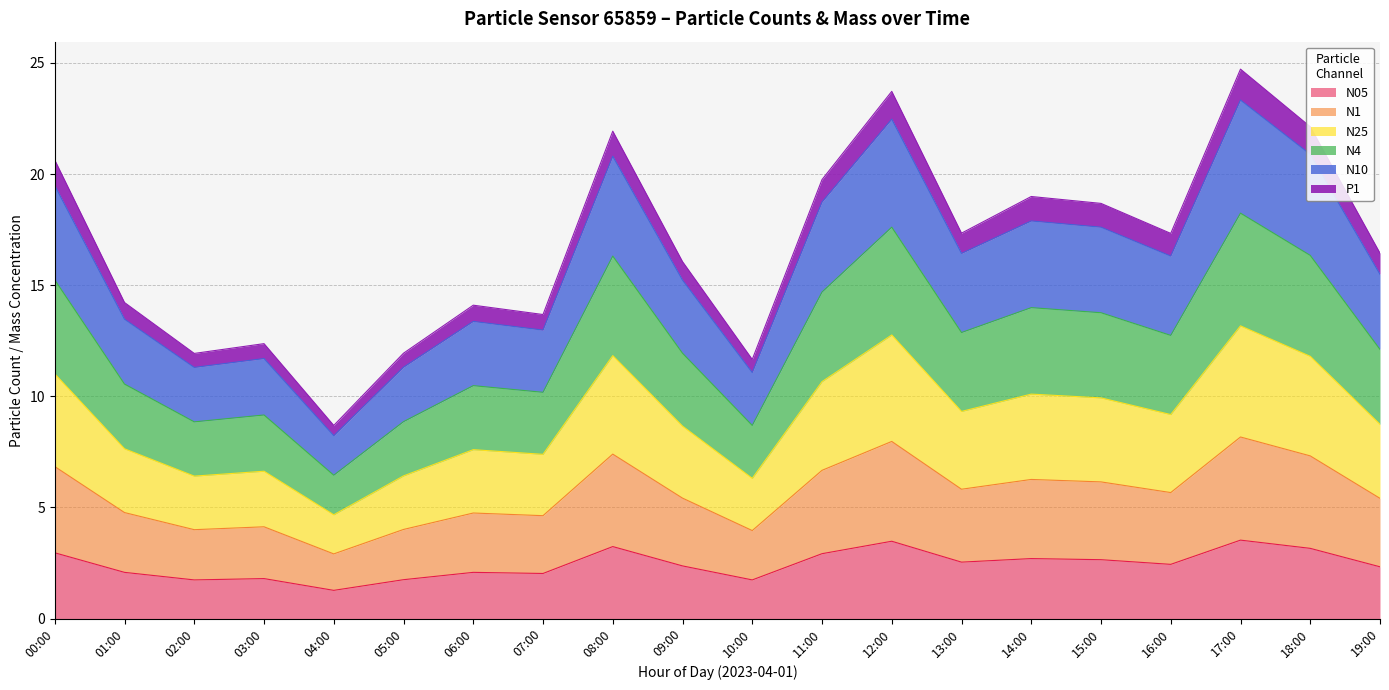

Which series has the largest range (max minus min)?

N25